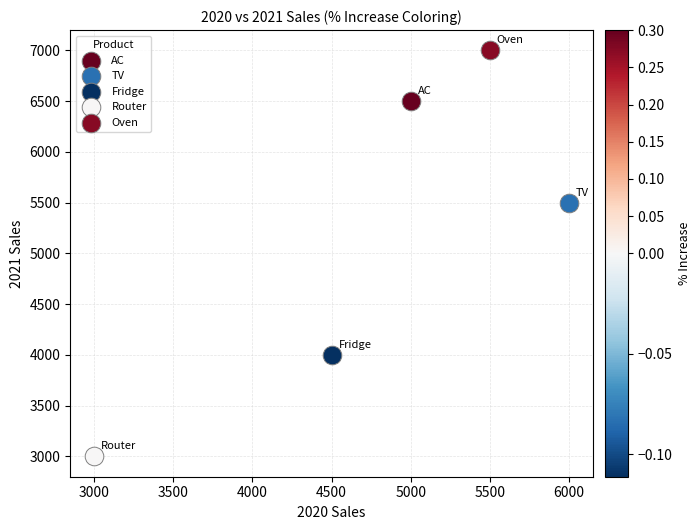

Which series contains the highest Y value?

Oven